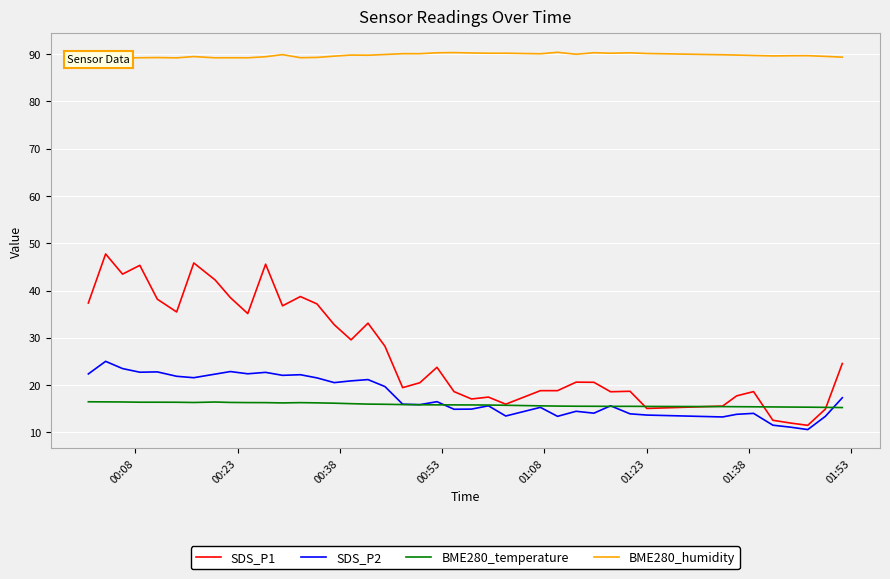

What are all the series names shown in the legend?

SDS_P1, SDS_P2, BME280_temperature, BME280_humidity